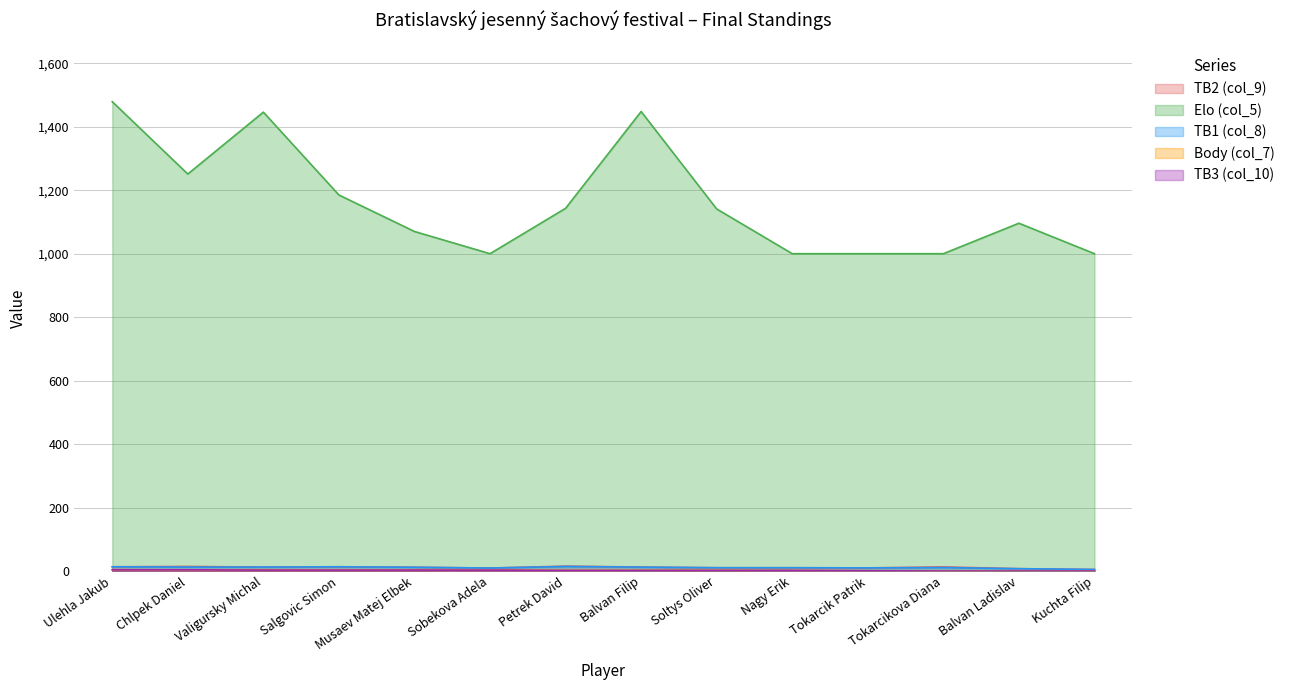

Reading right to left, what are all the values shown in this chart?

TB2 (col_9): 5.0	7.5	13.0	10.0	10.5	10.5	12.5	15.5	9.5	12.0	13.5	12.5	14.5	13.5
Elo (col_5): 1000.0	1096.0	1000.0	1000.0	1000.0	1141.0	1448.0	1143.0	1000.0	1070.0	1185.0	1446.0	1251.0	1479.0
TB1 (col_8): 5.0	7.5	11.0	10.0	10.5	10.5	12.5	14.5	9.5	12.0	13.5	12.5	12.5	13.5
Body (col_7): 0.0	0.0	0.0	1.0	2.0	2.5	2.5	2.5	3.0	3.0	3.0	4.0	4.0	4.5
TB3 (col_10): 0.0	0.0	0.0	1.0	2.0	2.0	2.0	2.0	3.0	3.0	3.0	3.0	4.0	4.0